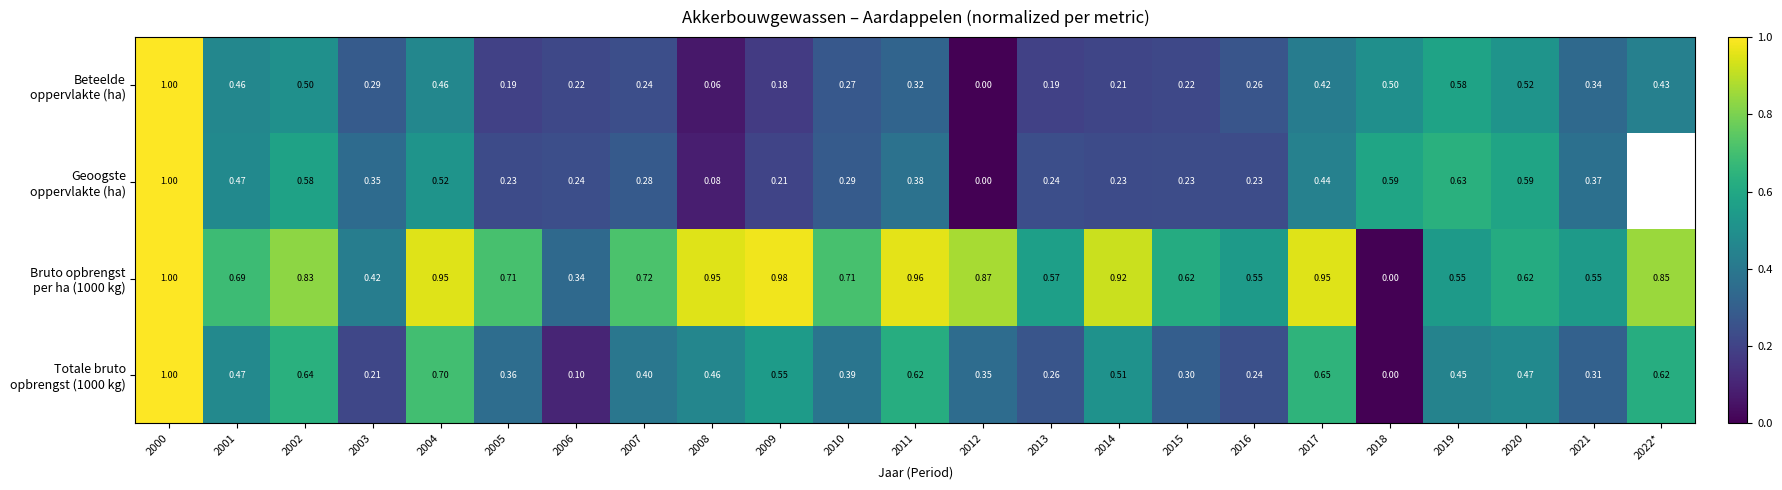

Is it true that Bruto opbrengst per ha (1000 kg) equals 0.9 at 2001?

False